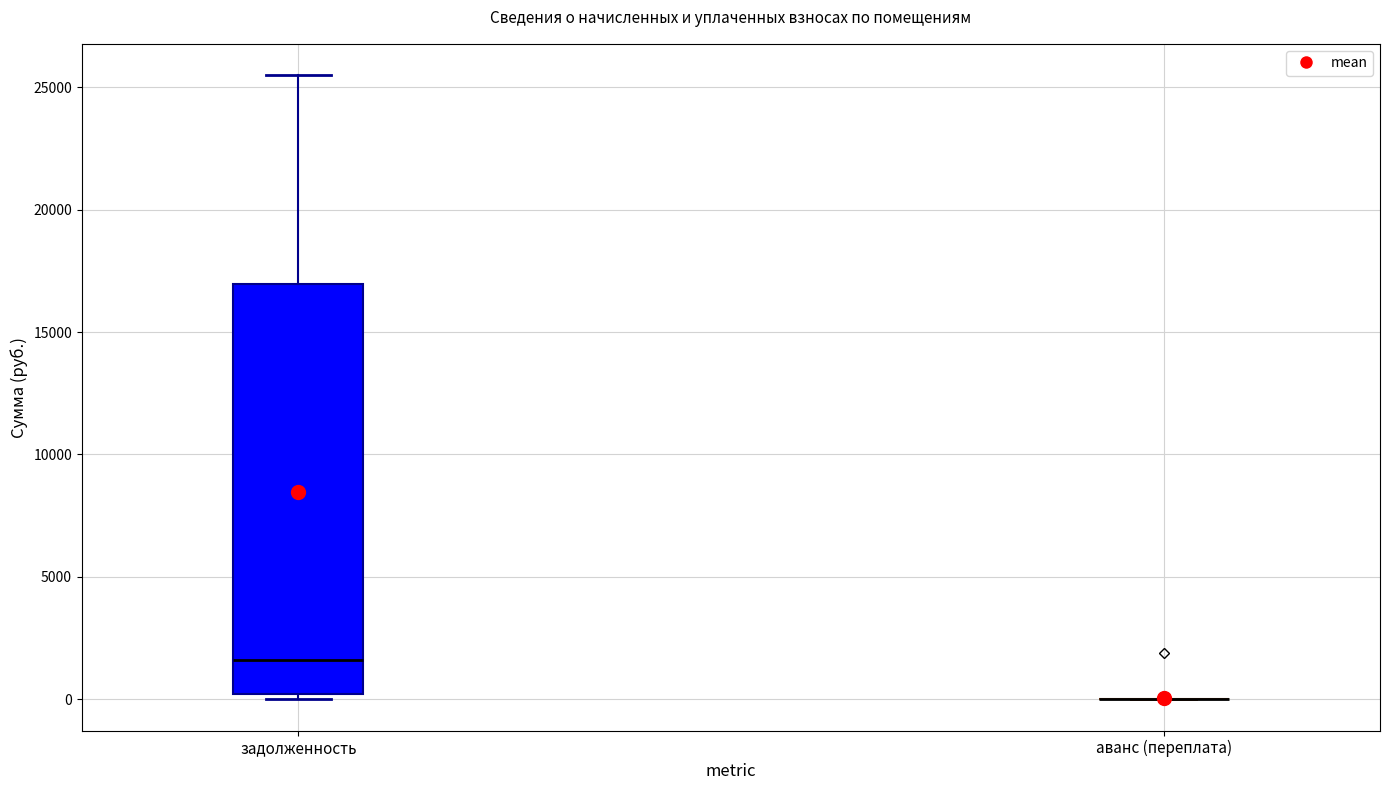

Reading left to right, transcribe this box plot: for each box, give where its median line is, the range the box spans, and where its two whiskers end, as read against the y-axis. The values are not printed on the chart, so give them approximately, as read against the axis.

задолженность: median 1500, box 0 to 17000, whiskers 0 (just below the box's lower edge) to 25500
аванс (переплата): box collapsed to a line at 0, whiskers 0 to 0